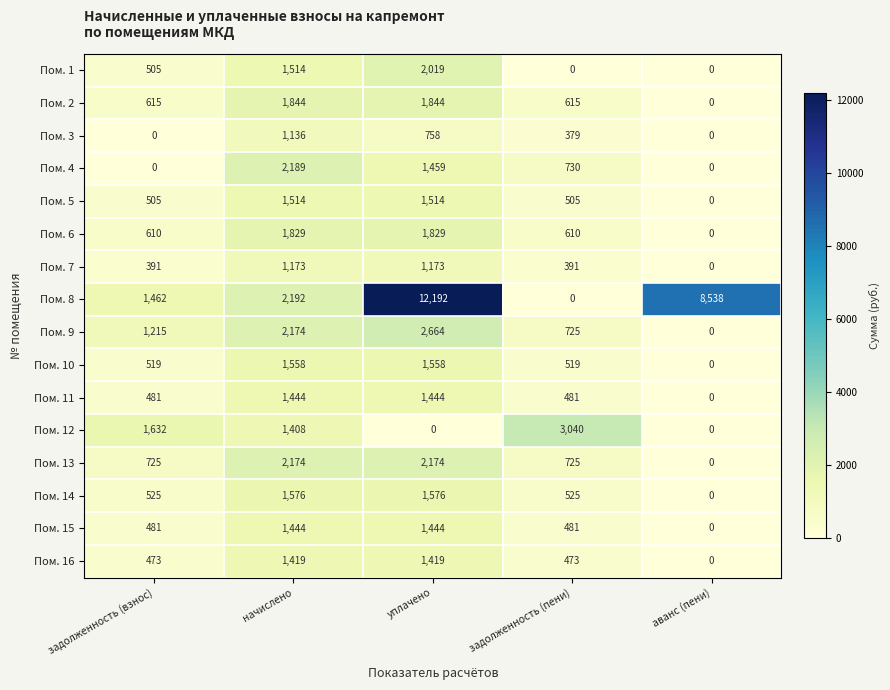

The value of Пом. 12 at начислено is 1408. True or false?

True